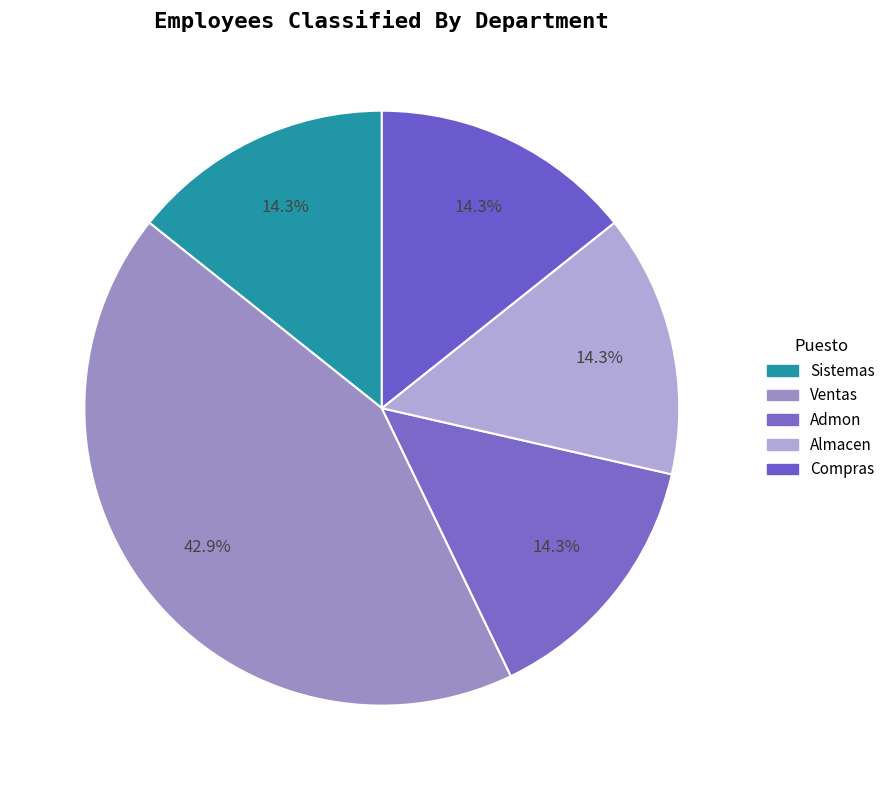

Is Almacen the majority of the pie?

No